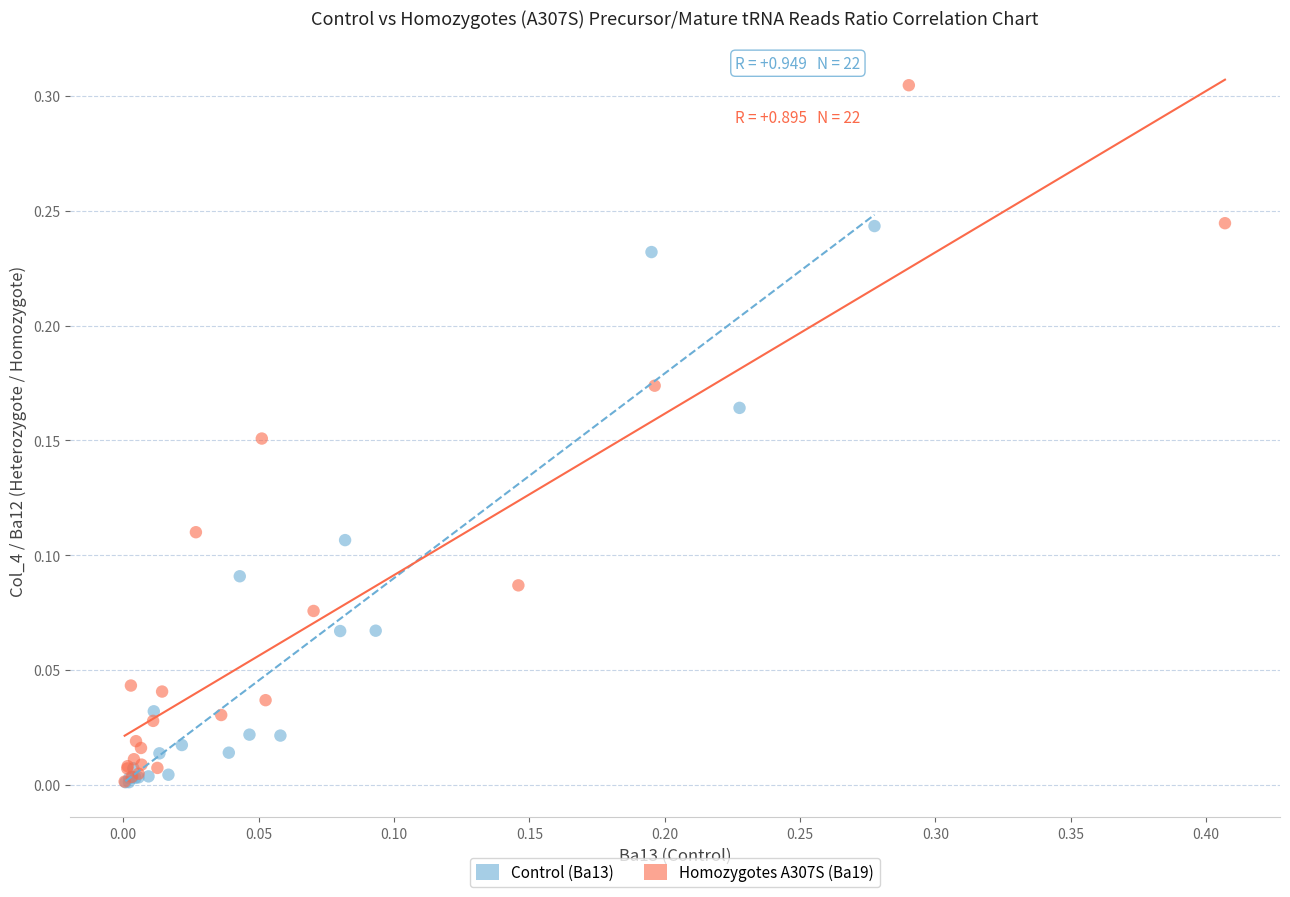

Which series has the widest spread of Y values?

Homozygotes A307S (Ba19)